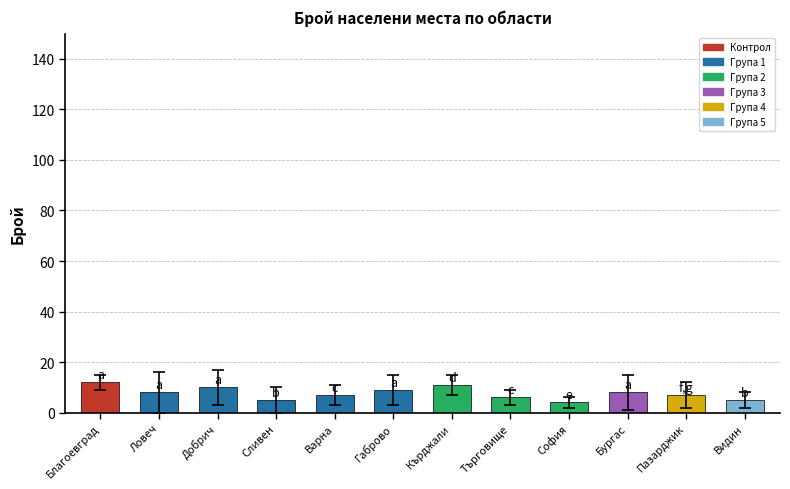

Reading left to right, what are all the values shown in this chart?

Благоевград=12	Ловеч=8	Добрич=10	Сливен=5	Варна=7	Габрово=9	Кърджали=11	Търговище=6	София=4	Бургас=8	Пазарджик=7	Видин=5